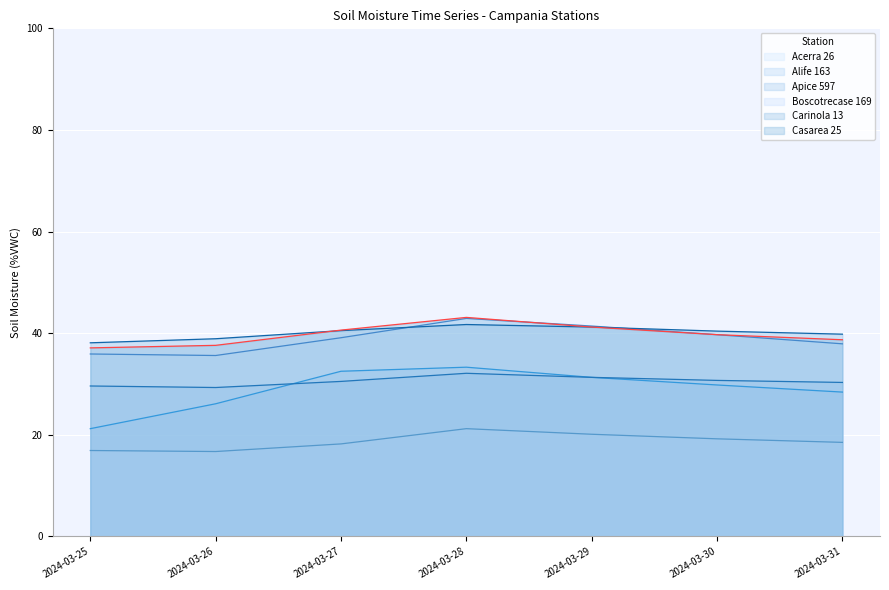

What are all the series names shown in the legend?

Acerra 26, Alife 163, Apice 597, Boscotrecase 169, Carinola 13, Casarea 25